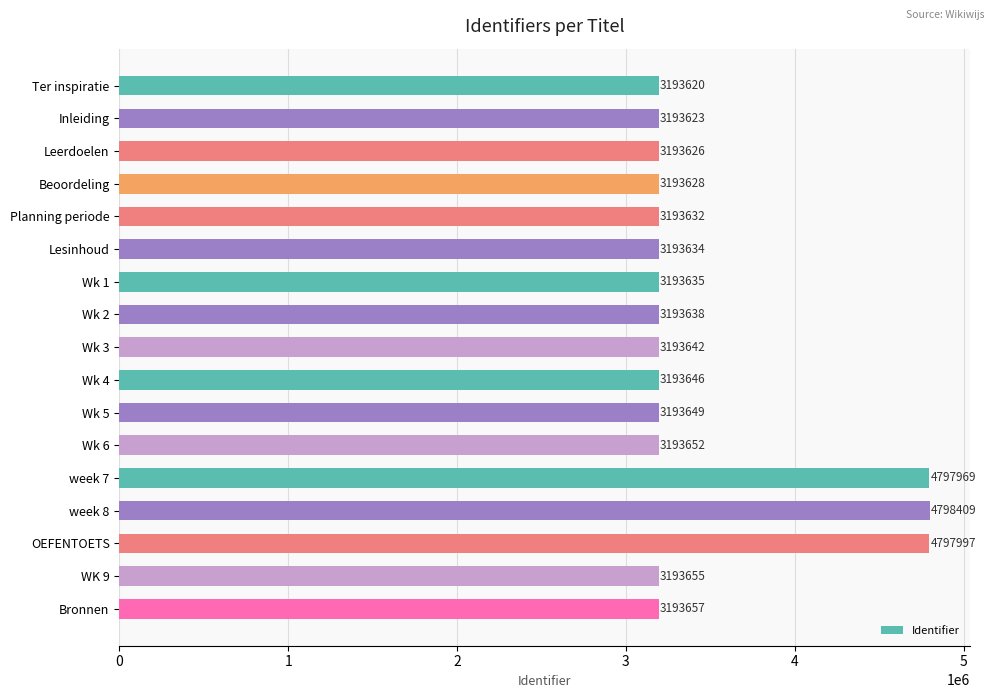

The chart shows a value of 3193655 at WK 9. True or false?

True